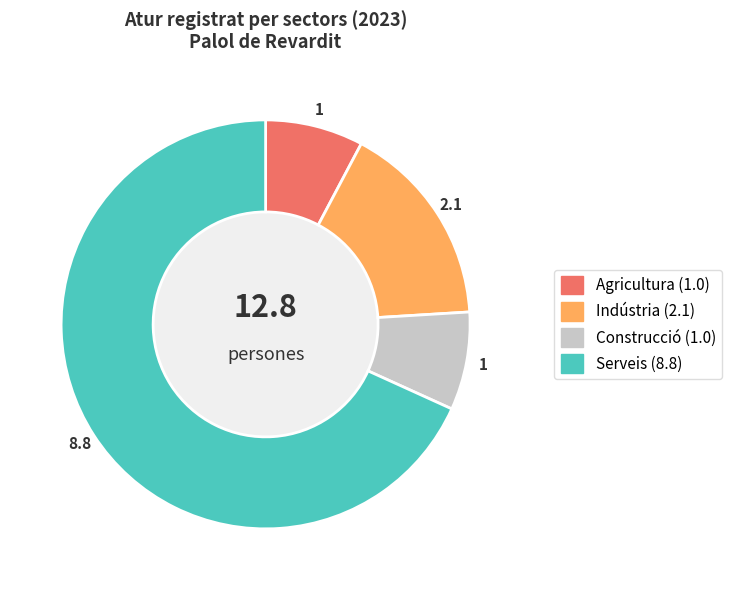

Is there a majority slice in this chart?

Yes